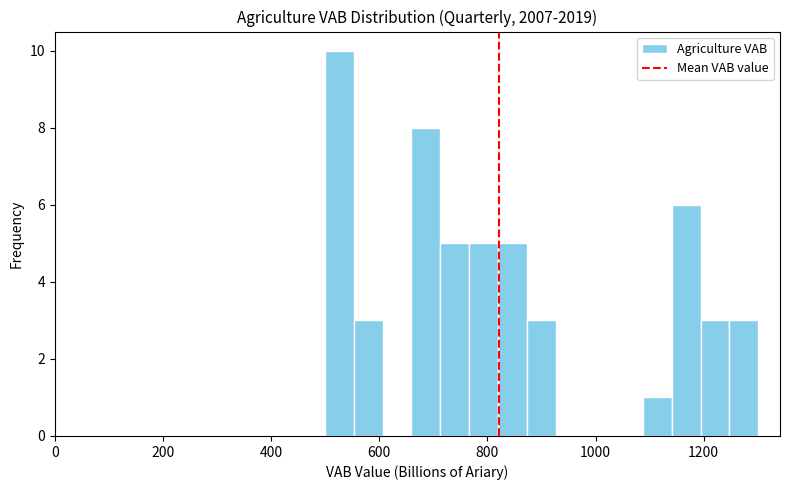

Around what value on the x-axis is the tallest bar? Give the approximate position of its centre, as read against the axis.

520